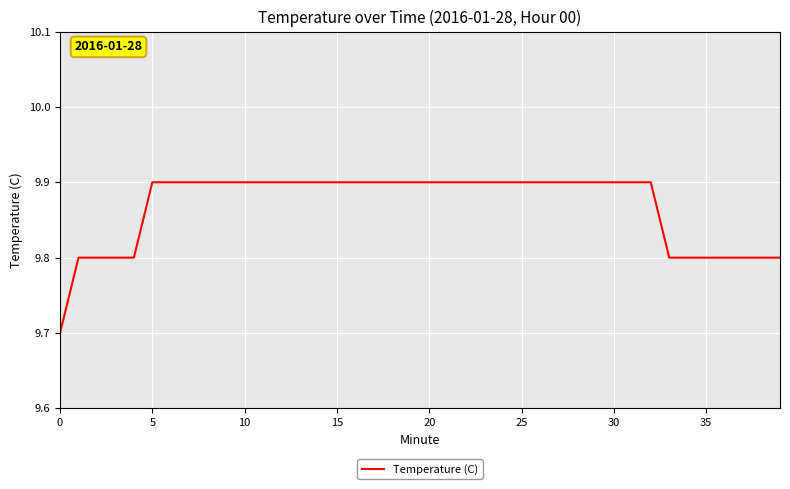

What is the sum of all values?

394.7